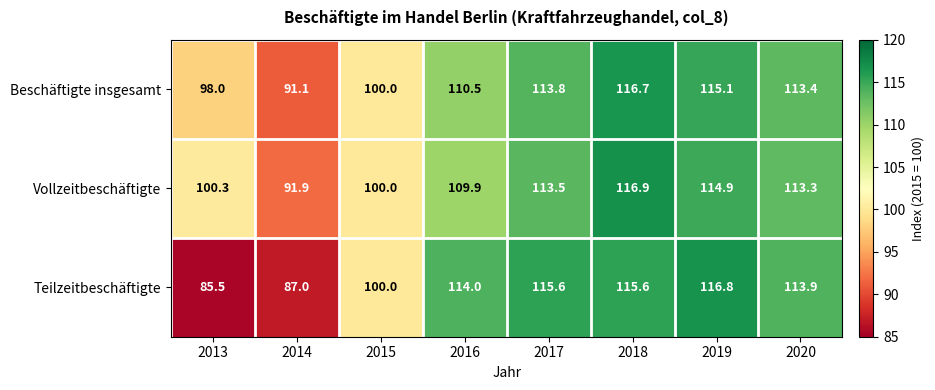

What is the sum of all Vollzeitbeschäftigte values?

860.7